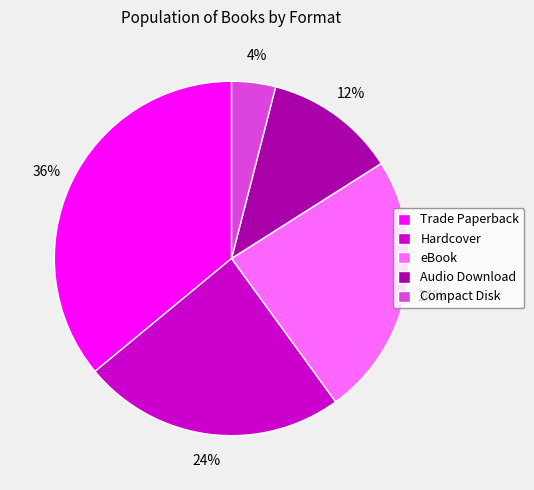

To the nearest percent, what is the difference between the largest and smallest slice percentages?

32%